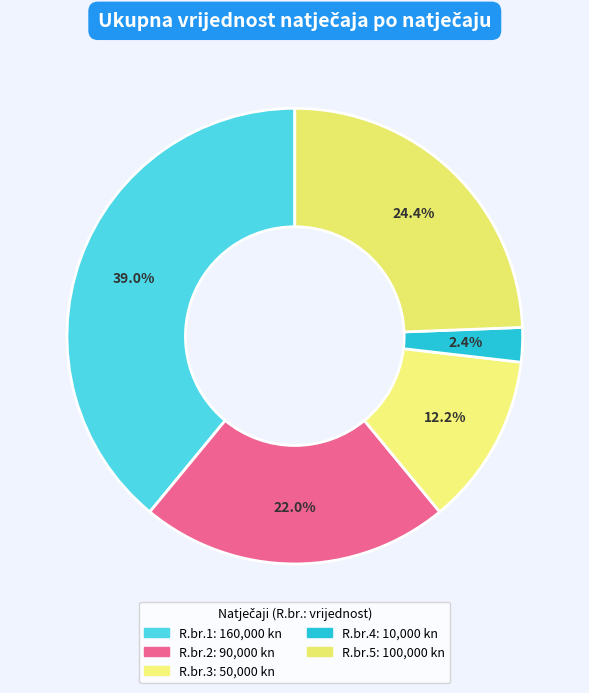

How many slices are in this pie chart?

5